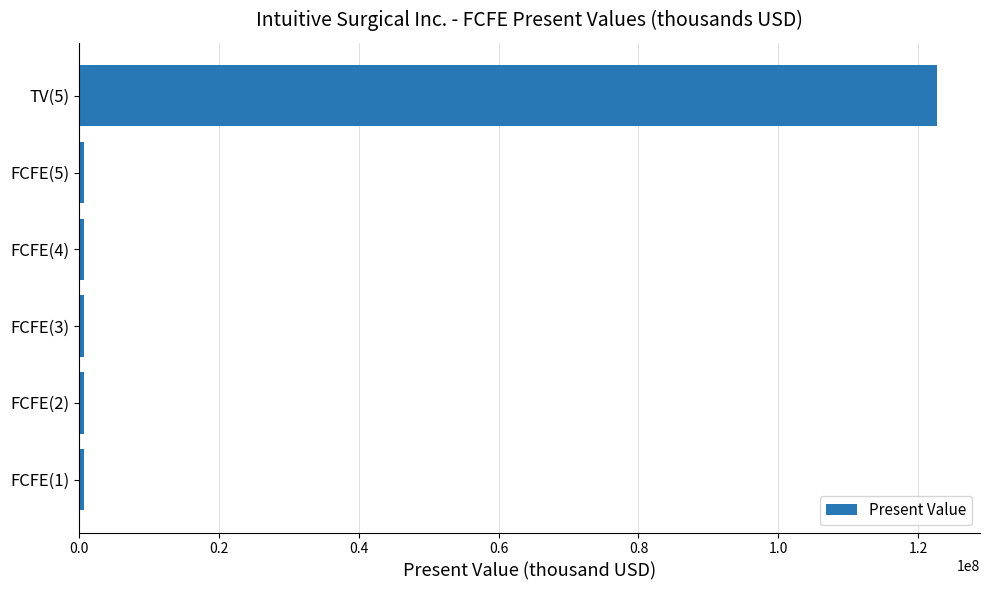

What is the maximum value shown in the chart?

122692817